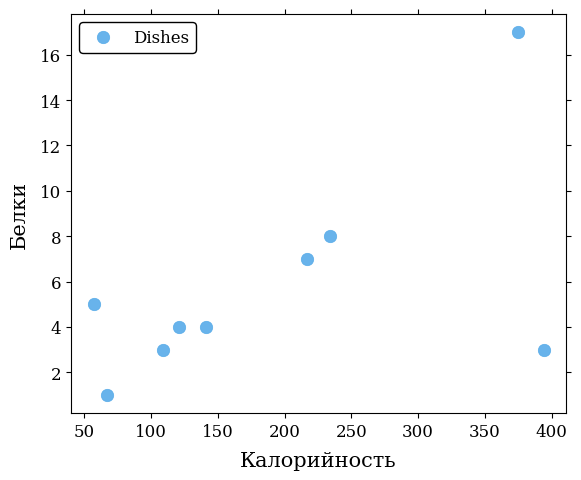

What is the range of X values (max minus min)?

337